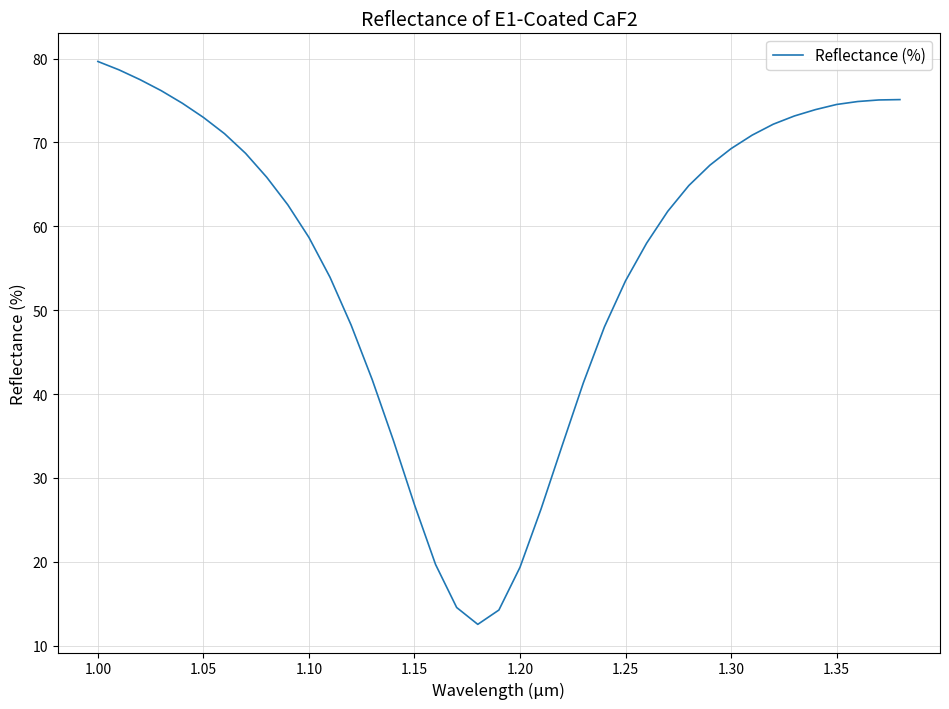

What is the maximum value shown in the chart?

79.7